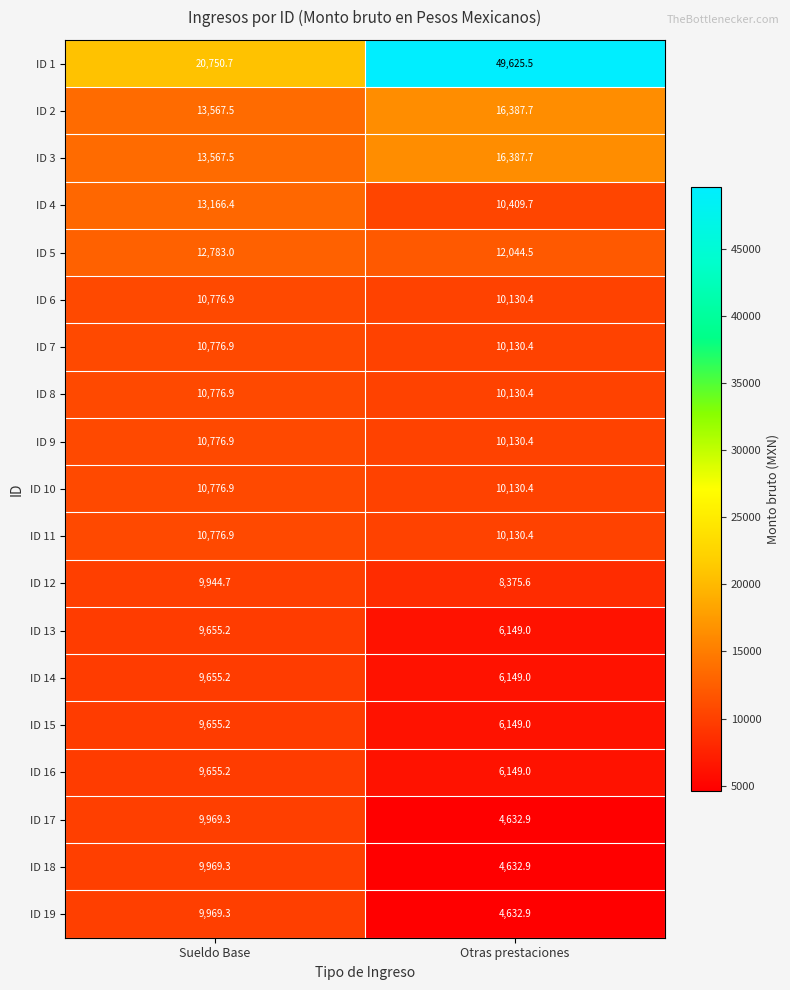

Rank the categories by ID 1 value from highest to lowest.

Otras prestaciones, Sueldo Base